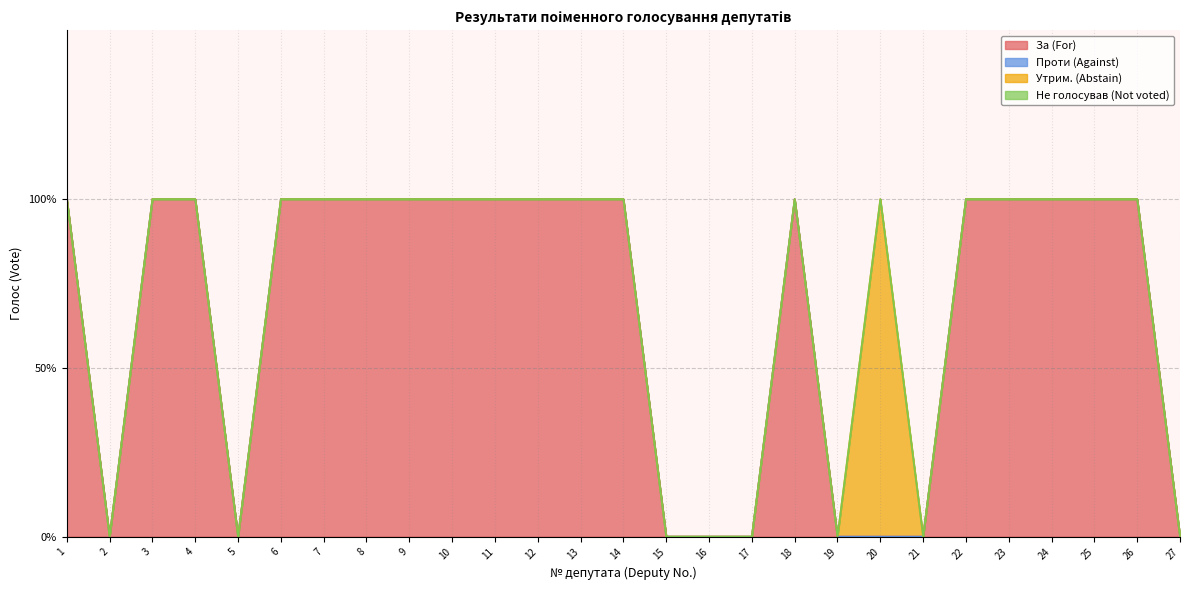

At 18, list the series in order from smallest to largest.

Проти (Against), Утрим. (Abstain), Не голосував (Not voted), За (For)